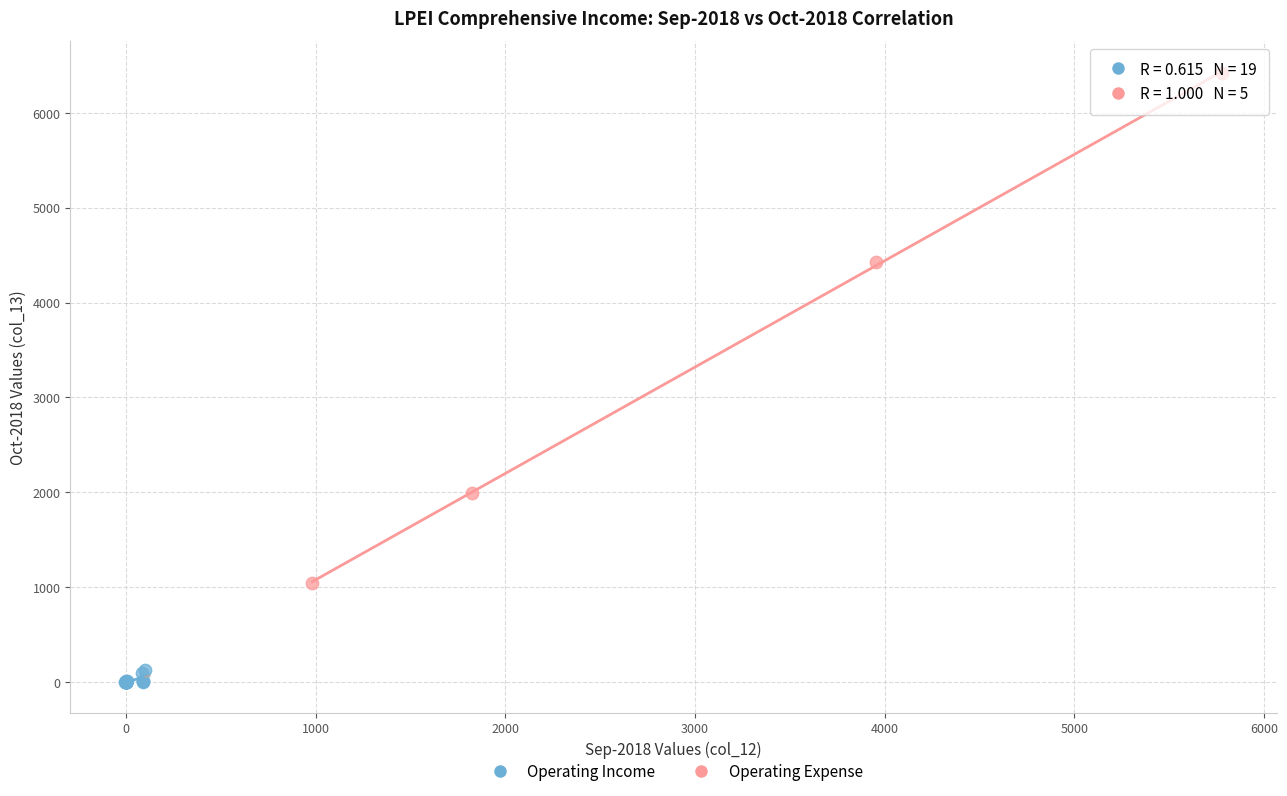

Which series contains the lowest Y value?

Operating Income